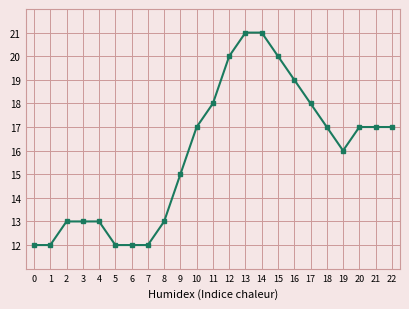

Where is the data nearest to the value 16?

19